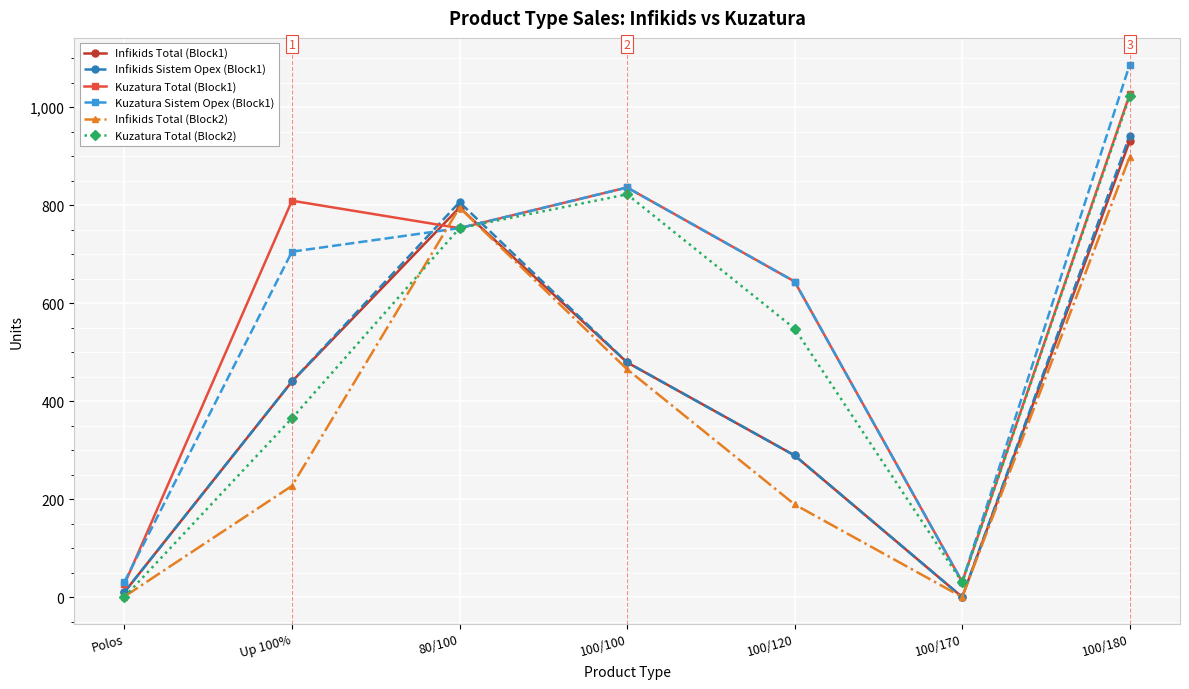

At how many categories does at least one series exceed 425?

5